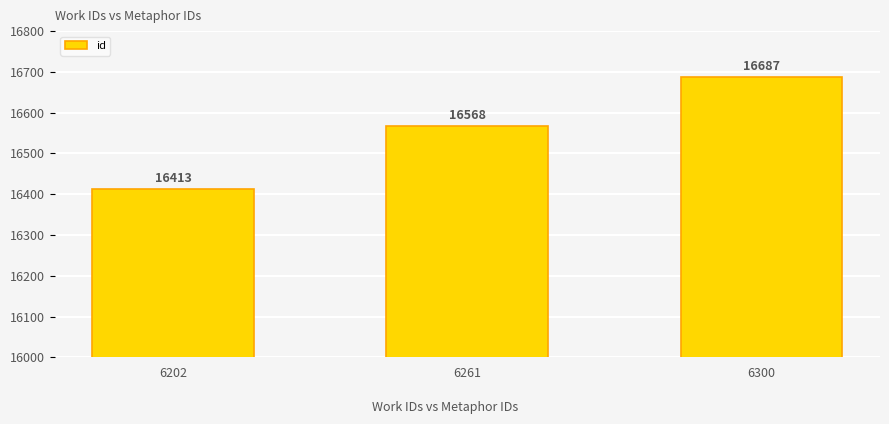

Reading right to left, list all the values displayed in this chart.

6300=16687	6261=16568	6202=16413